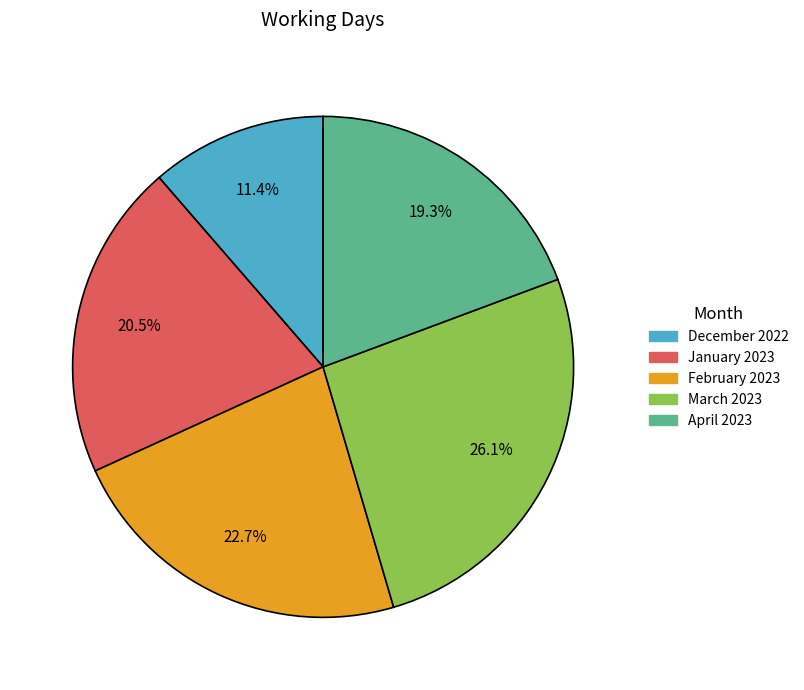

Rank the categories by value from lowest to highest.

December 2022, April 2023, January 2023, February 2023, March 2023